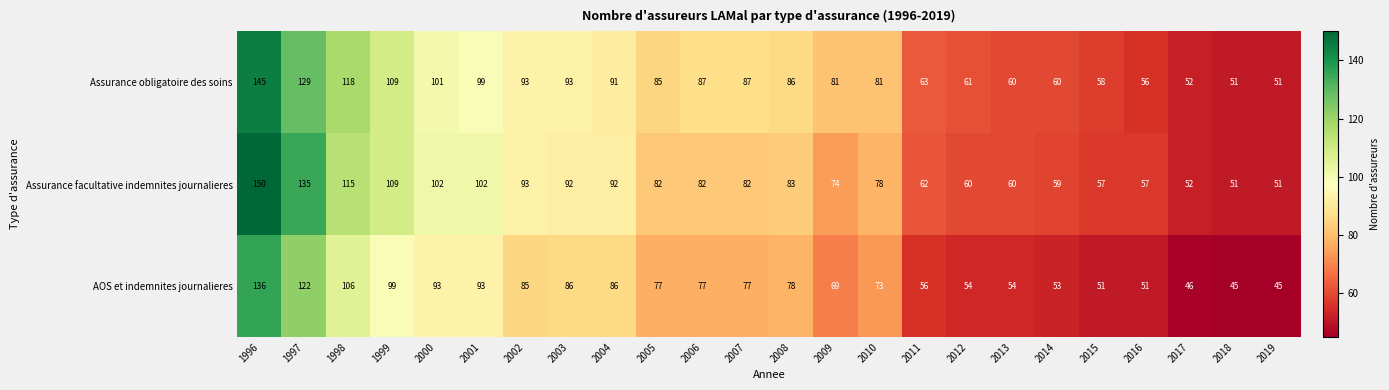

What is the total value across all series at 2000?

296